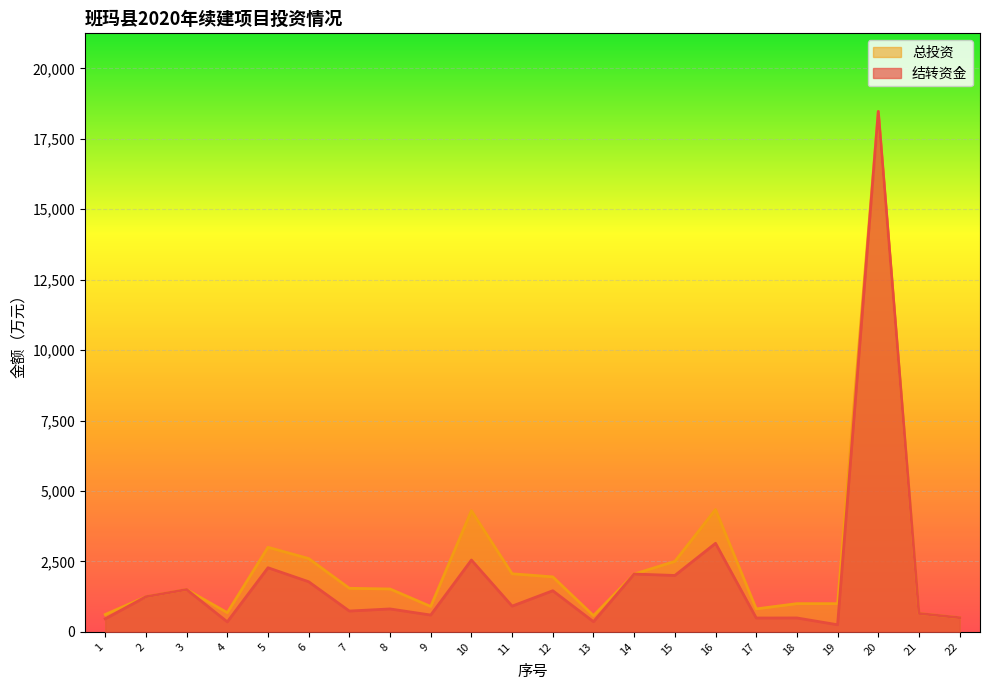

List the labels in order of 总投资 value, largest first.

20, 16, 10, 5, 6, 15, 11, 14, 12, 7, 8, 3, 2, 18, 19, 9, 17, 4, 21, 1, 13, 22